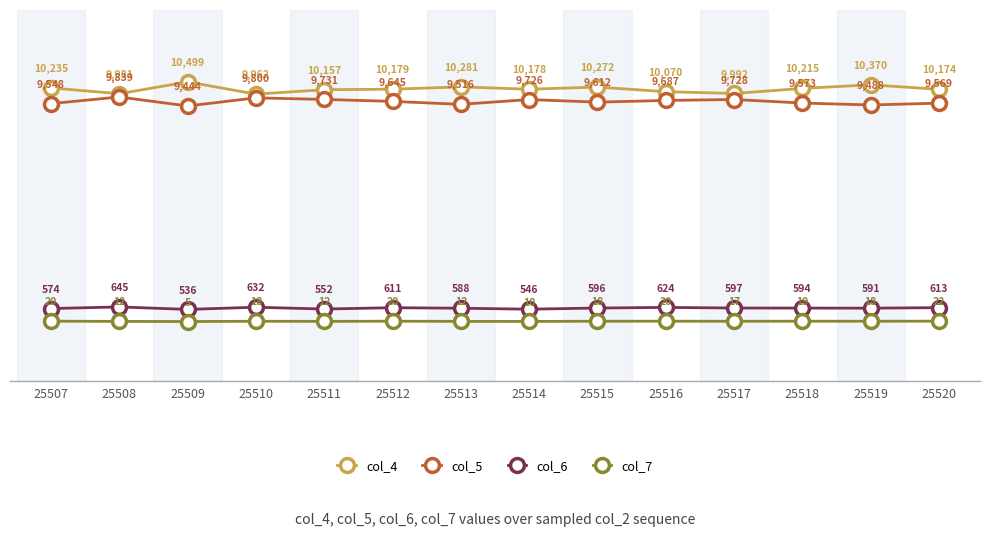

Where is col_4 nearest to the value 10230?

25507